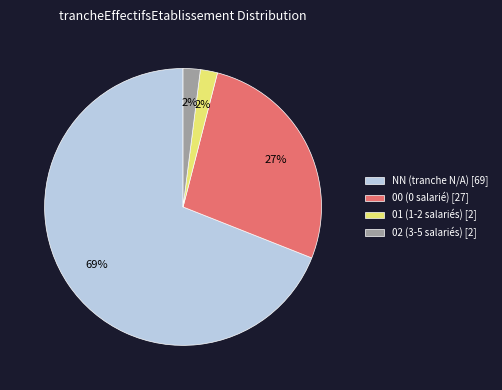

To the nearest percent, what is the average slice percentage?

25%